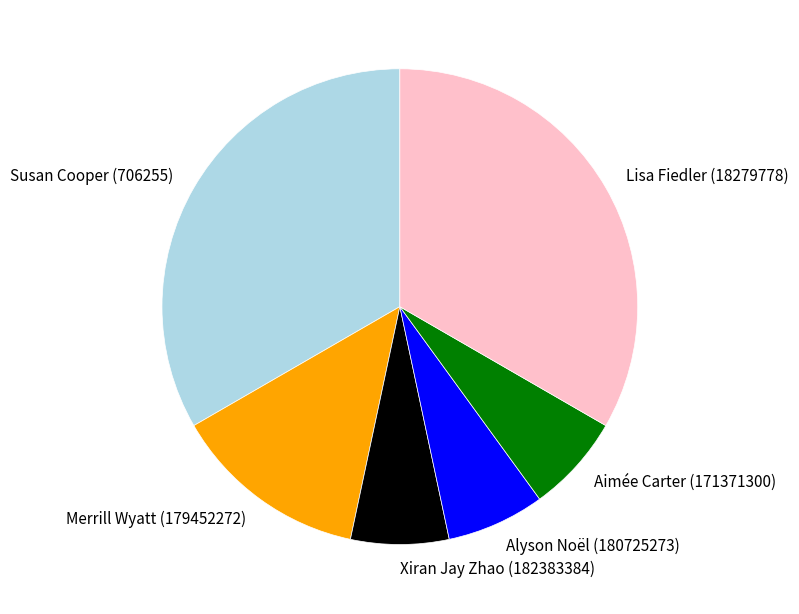

True or false: Merrill Wyatt (179452272) accounts for 21% of the total.

False